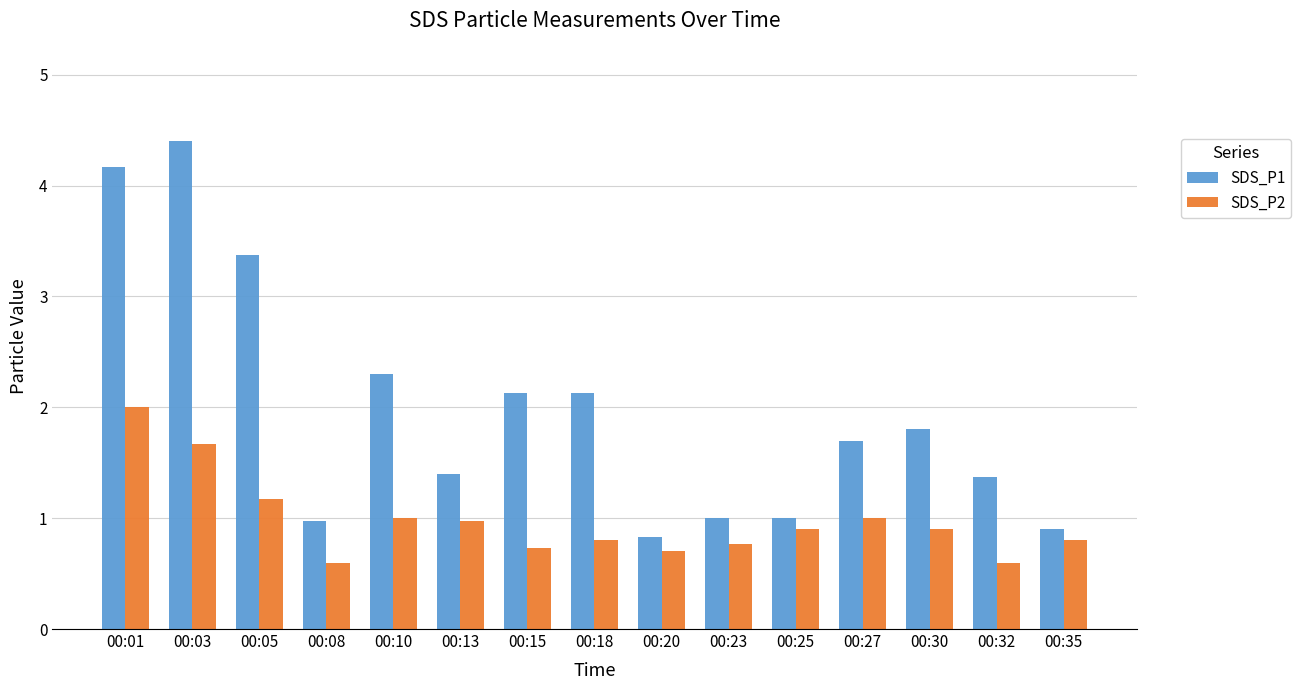

Reading left to right, what are all the values shown in this chart?

SDS_P1: 4.2	4.4	3.4	1.0	2.3	1.4	2.1	2.1	0.8	1.0	1.0	1.7	1.8	1.4	0.9
SDS_P2: 2.0	1.7	1.2	0.6	1.0	1.0	0.7	0.8	0.7	0.8	0.9	1.0	0.9	0.6	0.8